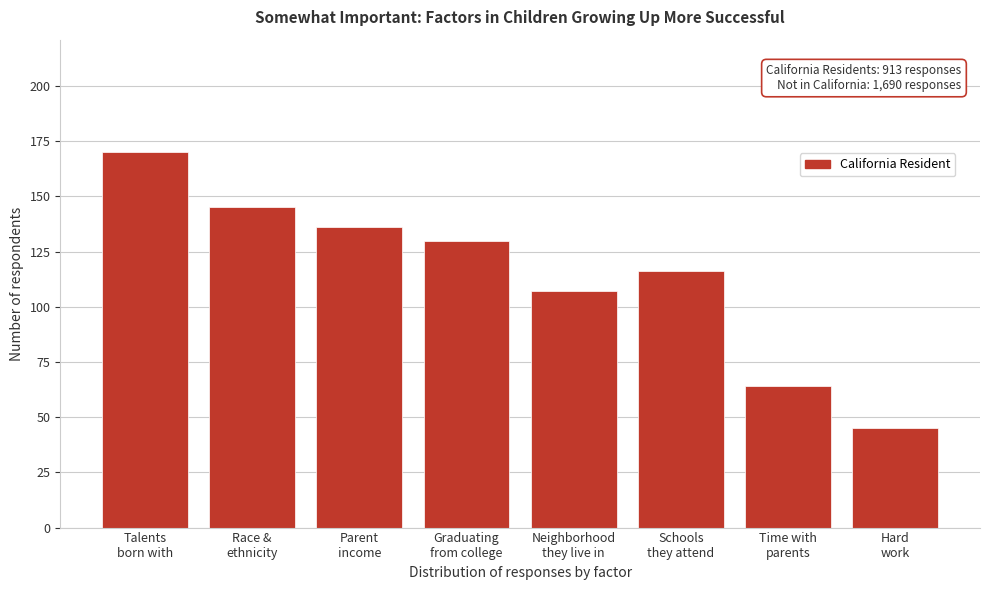

Reading left to right, list all the values displayed in this chart.

170	145	136	130	107	116	64	45